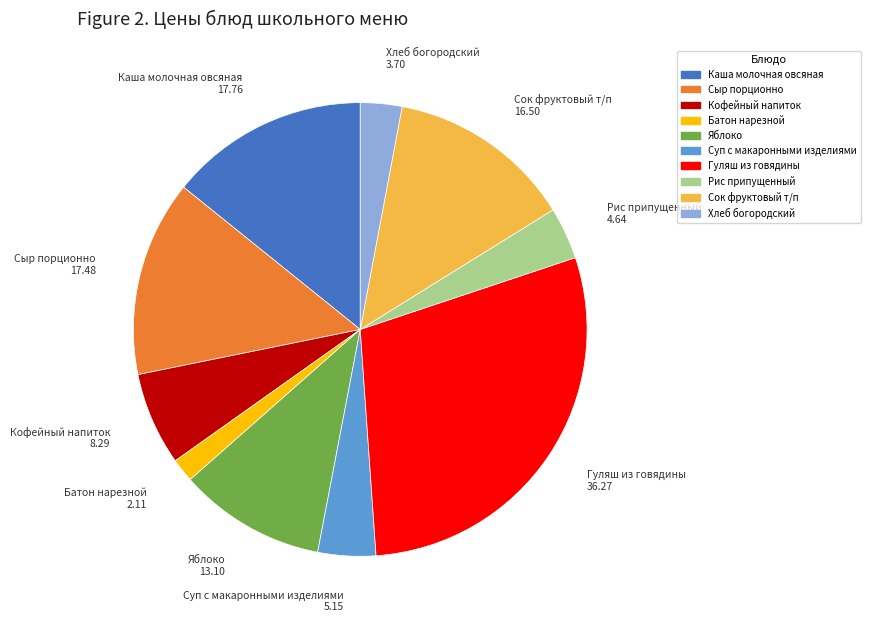

Does any single category account for the majority?

No